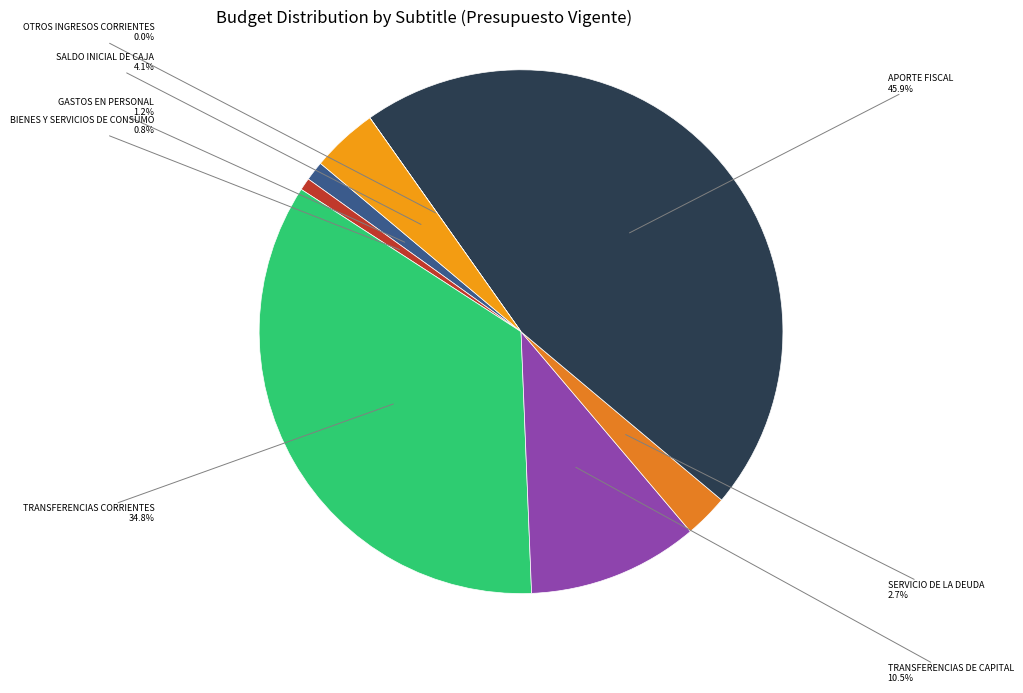

Is there a majority slice in this chart?

No